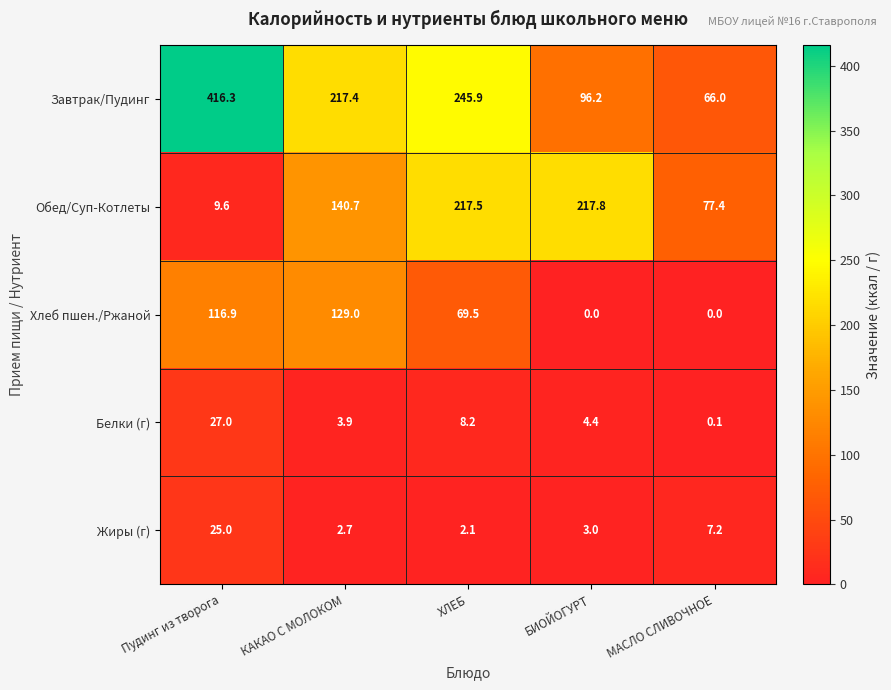

The Завтрак/Пудинг series shows 190.8 at Пудинг из творога. True or false?

False